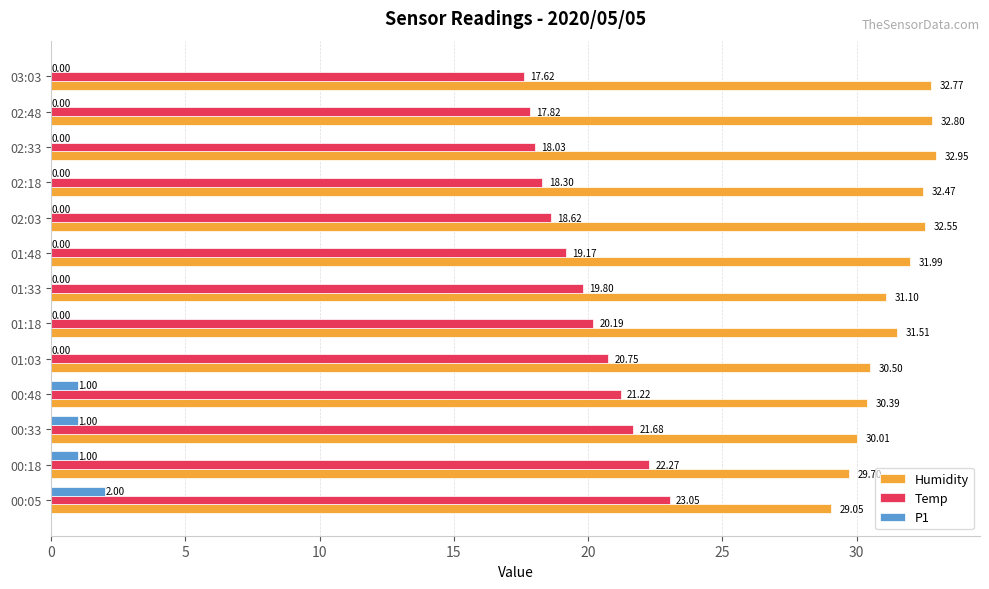

How many values in the P1 series exceed 0?

4